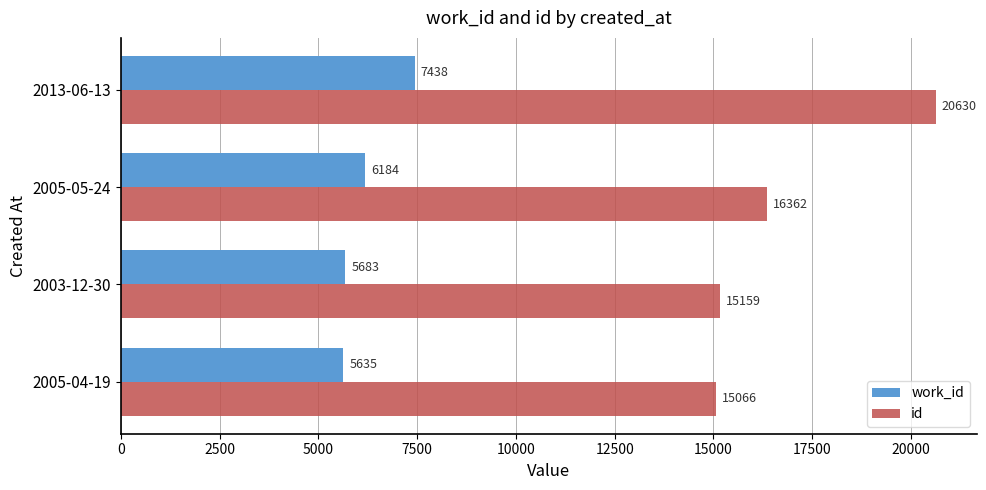

Where is work_id nearest to the value 6536?

2005-05-24